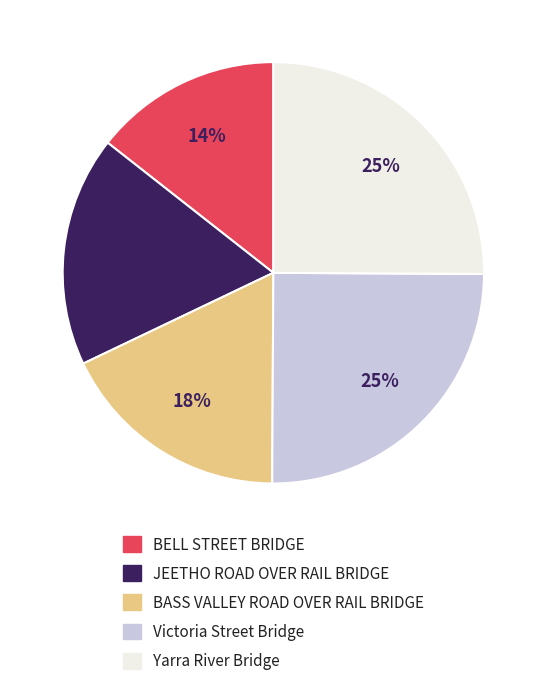

To the nearest percent, what portion does Victoria Street Bridge represent?

25%